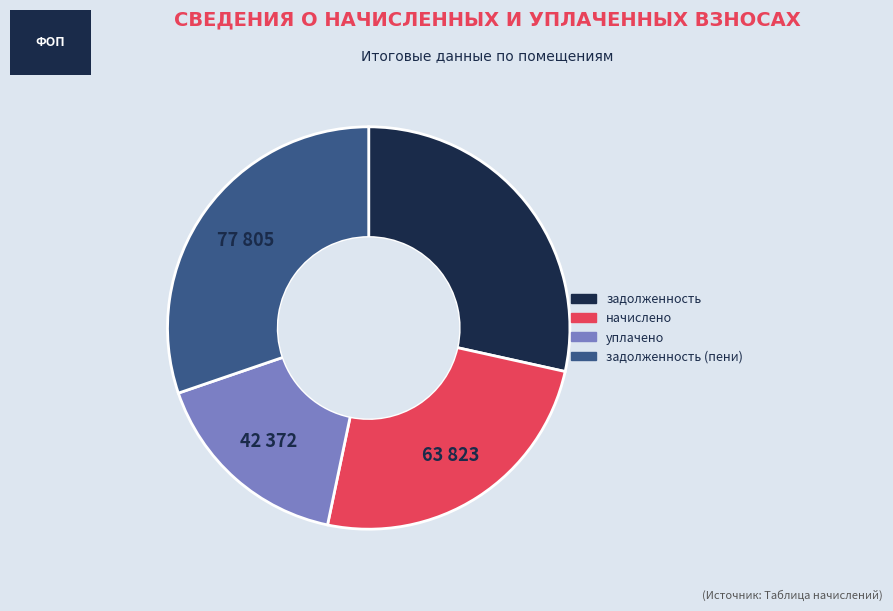

The уплачено slice represents 16% of the pie. True or false?

True